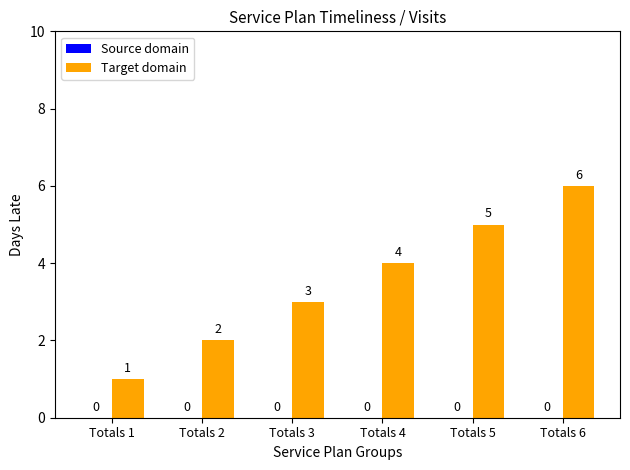

Does the chart contain any negative values?

No